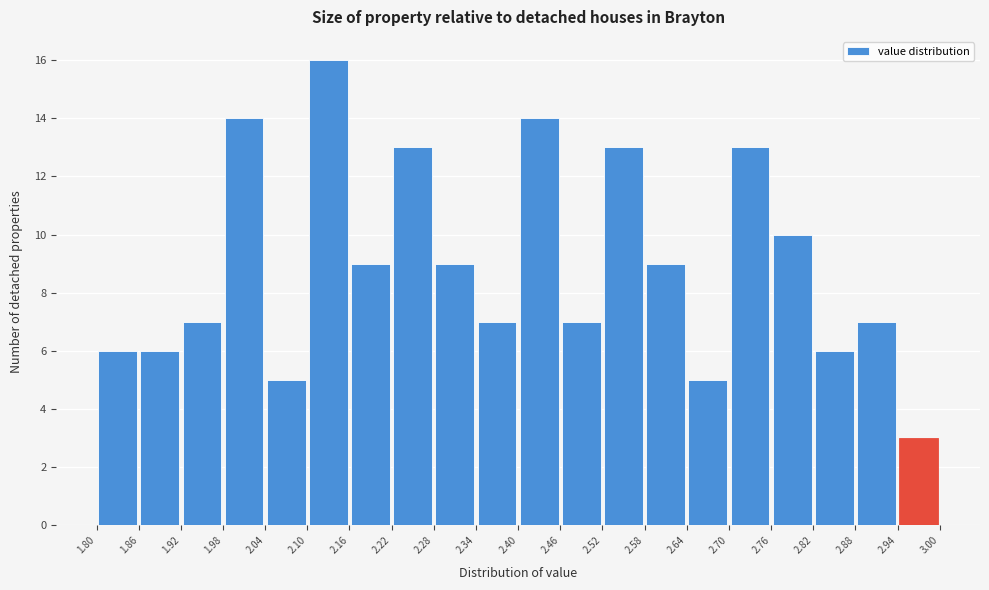

Reading left to right, transcribe this chart: for each bar, give the range it covers on the x-axis and its height. The values are not printed on the chart, so give them approximately, as read against the axis.

1.80 to 1.86: 6
1.86 to 1.92: 6
1.92 to 1.98: 7
1.98 to 2.04: 14
2.04 to 2.10: 5
2.10 to 2.16: 16
2.16 to 2.22: 9
2.22 to 2.28: 13
2.28 to 2.34: 9
2.34 to 2.40: 7
2.40 to 2.46: 14
2.46 to 2.52: 7
2.52 to 2.58: 13
2.58 to 2.64: 9
2.64 to 2.70: 5
2.70 to 2.76: 13
2.76 to 2.82: 10
2.82 to 2.88: 6
2.88 to 2.94: 7
2.94 to 3.00: 3